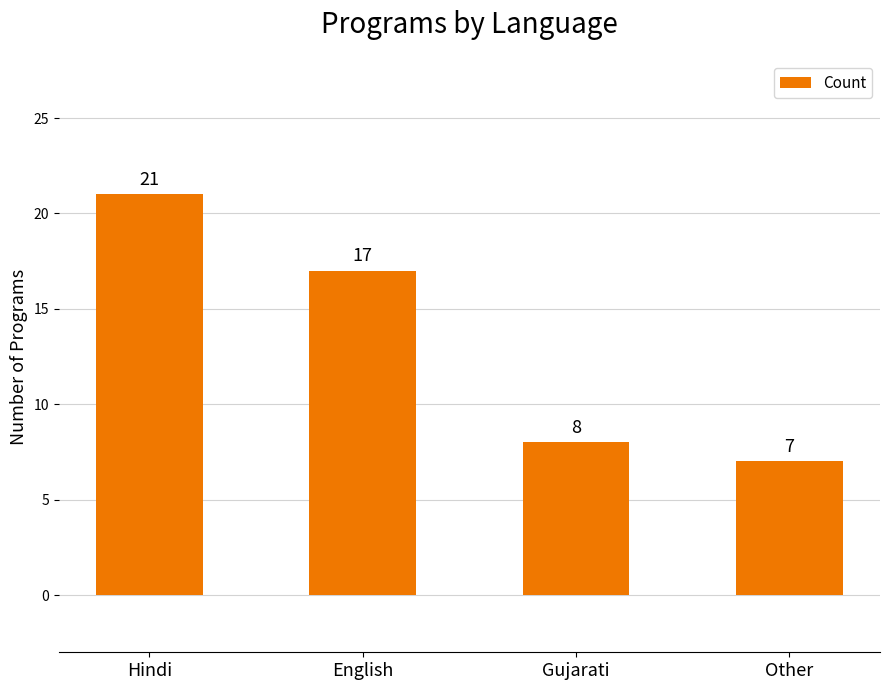

At which category does the chart reach its minimum across all series?

Other